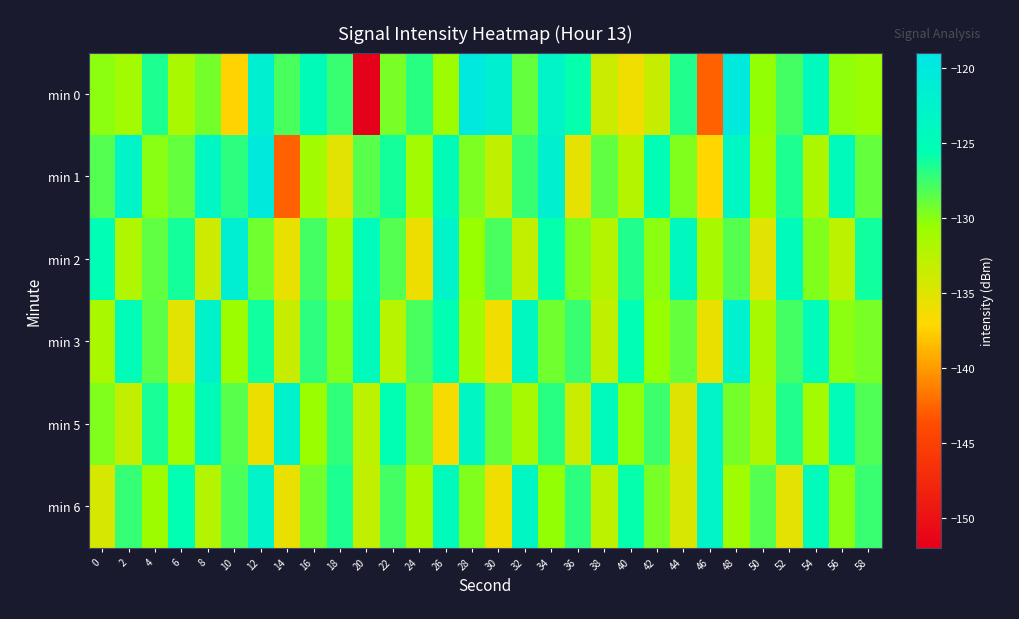

Reading right to left, transcribe all the data shown in this chart.

min 0: 58=-130.8	56=-130.3	54=-124.2	52=-127.9	50=-130.4	48=-120.1	46=-142.7	44=-126.6	42=-133.5	40=-136.2	38=-133.7	36=-125.8	34=-122.8	32=-128.9	30=-121.6	28=-119.9	26=-130.9	24=-126.9	22=-129.5	20=-151.8	18=-127.5	16=-124.7	14=-128.0	12=-121.7	10=-137.3	8=-129.4	6=-131.7	4=-126.5	2=-131.2	0=-130.2
min 1: 58=-128.9	56=-124.3	54=-131.8	52=-126.5	50=-130.9	48=-123.5	46=-137.2	44=-129.8	42=-125.1	40=-132.4	38=-128.7	36=-135.6	34=-121.9	32=-127.4	30=-133.1	28=-129.6	26=-124.8	24=-131.2	22=-126.3	20=-128.5	18=-135.3	16=-131.1	14=-142.8	12=-120.1	10=-127.1	8=-123.5	6=-128.9	4=-130.0	2=-122.8	0=-128.4
min 2: 58=-126.1	56=-132.8	54=-129.7	52=-124.5	50=-135.2	48=-128.4	46=-131.6	44=-123.9	42=-130.1	40=-126.7	38=-132.4	36=-129.6	34=-125.8	32=-133.3	30=-127.9	28=-130.5	26=-122.7	24=-136.1	22=-128.3	20=-124.6	18=-131.4	16=-127.8	14=-135.7	12=-129.2	10=-121.5	8=-133.9	6=-126.3	4=-128.7	2=-132.1	0=-125.4
min 3: 58=-129.5	56=-130.2	54=-124.6	52=-127.8	50=-131.4	48=-122.1	46=-135.8	44=-128.9	42=-130.6	40=-125.4	38=-133.0	36=-127.5	34=-129.3	32=-123.8	30=-136.4	28=-131.2	26=-125.7	24=-128.0	22=-132.6	20=-124.3	18=-129.9	16=-127.1	14=-133.5	12=-126.2	10=-130.8	8=-122.4	6=-135.3	4=-128.6	2=-124.9	0=-131.7
min 5: 58=-128.2	56=-124.9	54=-131.3	52=-126.7	50=-132.0	48=-129.4	46=-122.8	44=-135.1	42=-127.6	40=-130.3	38=-124.2	36=-133.7	34=-126.9	32=-131.5	30=-128.8	28=-123.4	26=-136.6	24=-129.1	22=-125.5	20=-132.8	18=-127.2	16=-130.7	14=-122.3	12=-135.9	10=-128.5	8=-124.7	6=-131.0	4=-126.4	2=-133.2	0=-129.8
min 6: 58=-127.4	56=-130.0	54=-124.6	52=-135.4	50=-128.3	48=-131.1	46=-122.9	44=-134.7	42=-129.5	40=-125.8	38=-132.9	36=-127.0	34=-130.4	32=-123.5	30=-136.2	28=-129.7	26=-124.3	24=-131.6	22=-127.8	20=-133.1	18=-126.5	16=-129.2	14=-135.8	12=-122.7	10=-128.1	8=-132.4	6=-125.6	4=-130.9	2=-127.3	0=-134.5